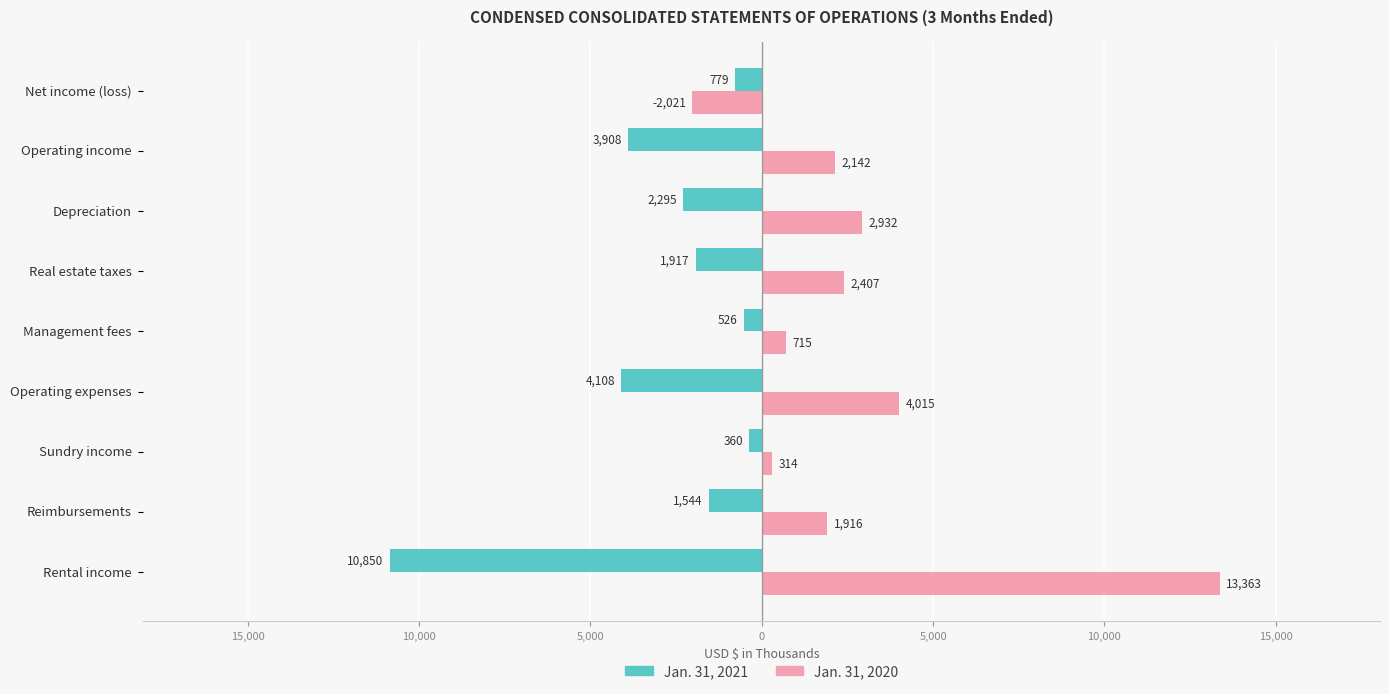

What are all the series names shown in the legend?

Jan. 31, 2021, Jan. 31, 2020